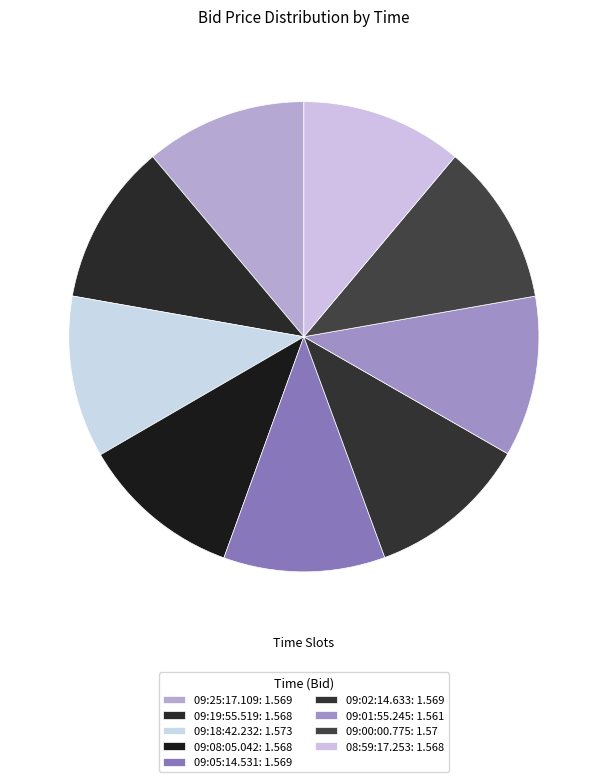

True or false: 09:01:55.245 accounts for 1% of the total.

False